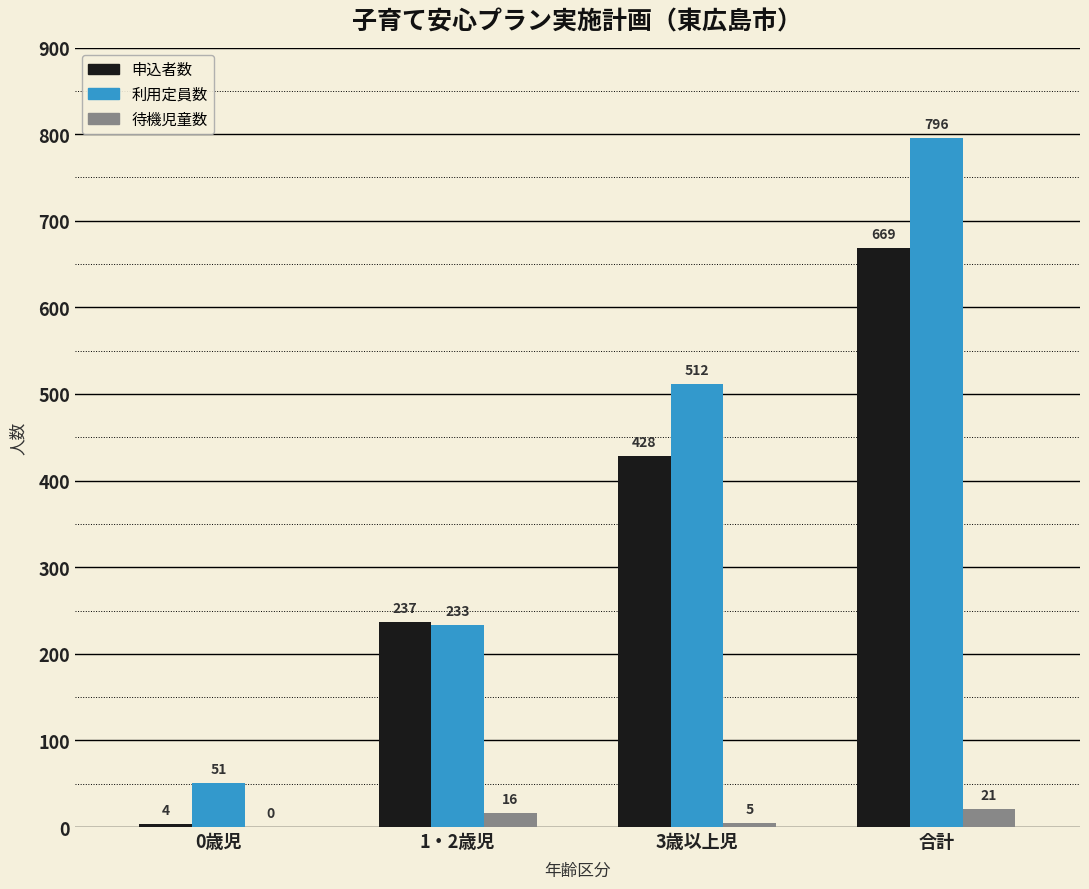

Reading left to right, transcribe all the data shown in this chart.

申込者数: 0歳児=4	1・2歳児=237	3歳以上児=428	合計=669
利用定員数: 0歳児=51	1・2歳児=233	3歳以上児=512	合計=796
待機児童数: 0歳児=0	1・2歳児=16	3歳以上児=5	合計=21